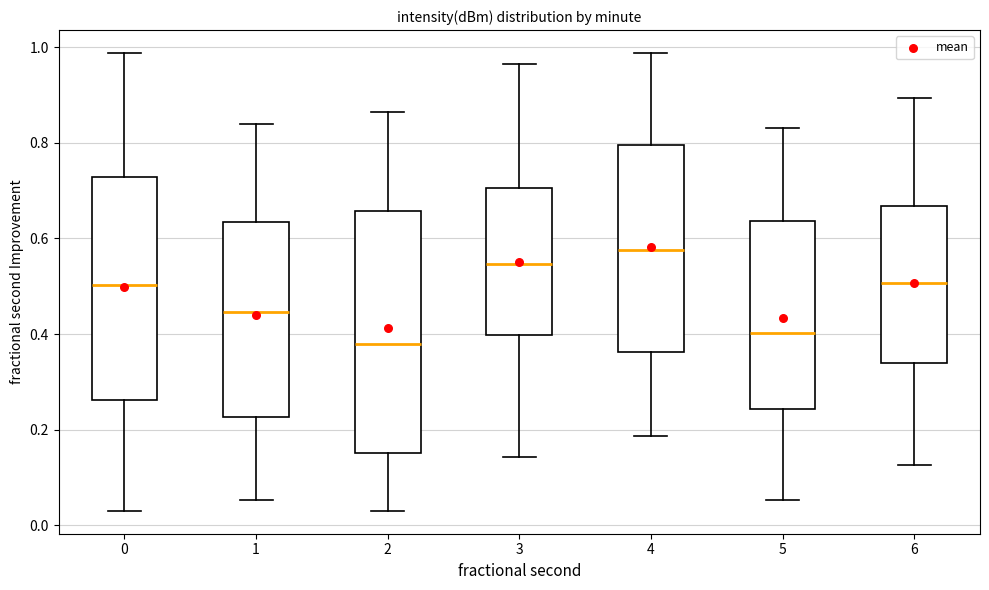

Reading left to right, transcribe this box plot: for each box, give where its median line is, the range the box spans, and where its two whiskers end, as read against the y-axis. The values are not printed on the chart, so give them approximately, as read against the axis.

0: median 0.50, box 0.26 to 0.72, whiskers 0.04 to 0.98
1: median 0.44, box 0.22 to 0.64, whiskers 0.06 to 0.84
2: median 0.38, box 0.16 to 0.66, whiskers 0.04 to 0.86
3: median 0.54, box 0.40 to 0.70, whiskers 0.14 to 0.96
4: median 0.58, box 0.36 to 0.80, whiskers 0.18 to 0.98
5: median 0.40, box 0.24 to 0.64, whiskers 0.06 to 0.84
6: median 0.50, box 0.34 to 0.66, whiskers 0.12 to 0.90